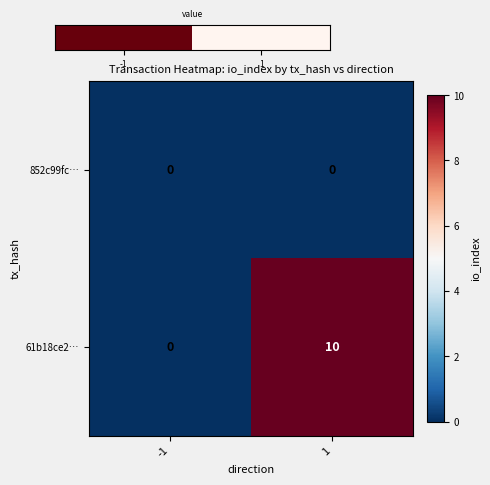

What is the average value of the 61b18ce2… series?

5